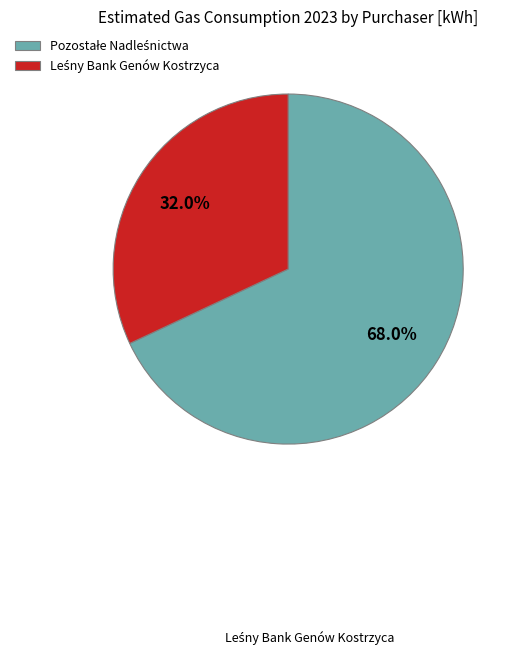

Does any single category account for the majority?

Yes